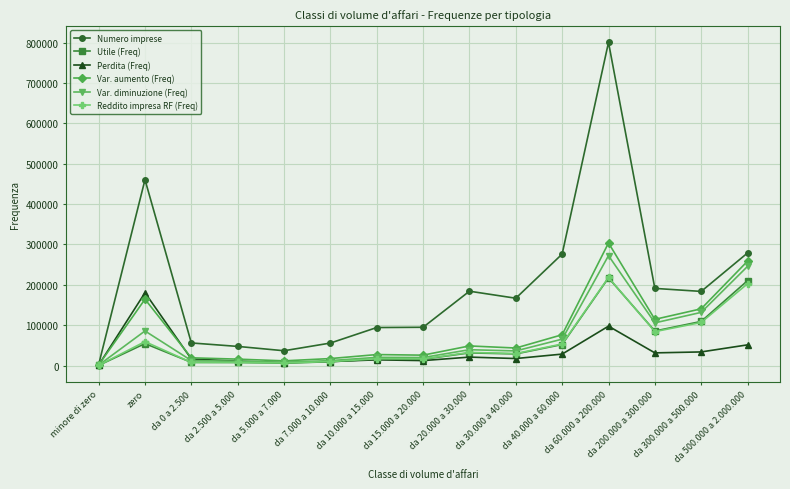

What is the highest value of the Var. aumento (Freq) series?

303771